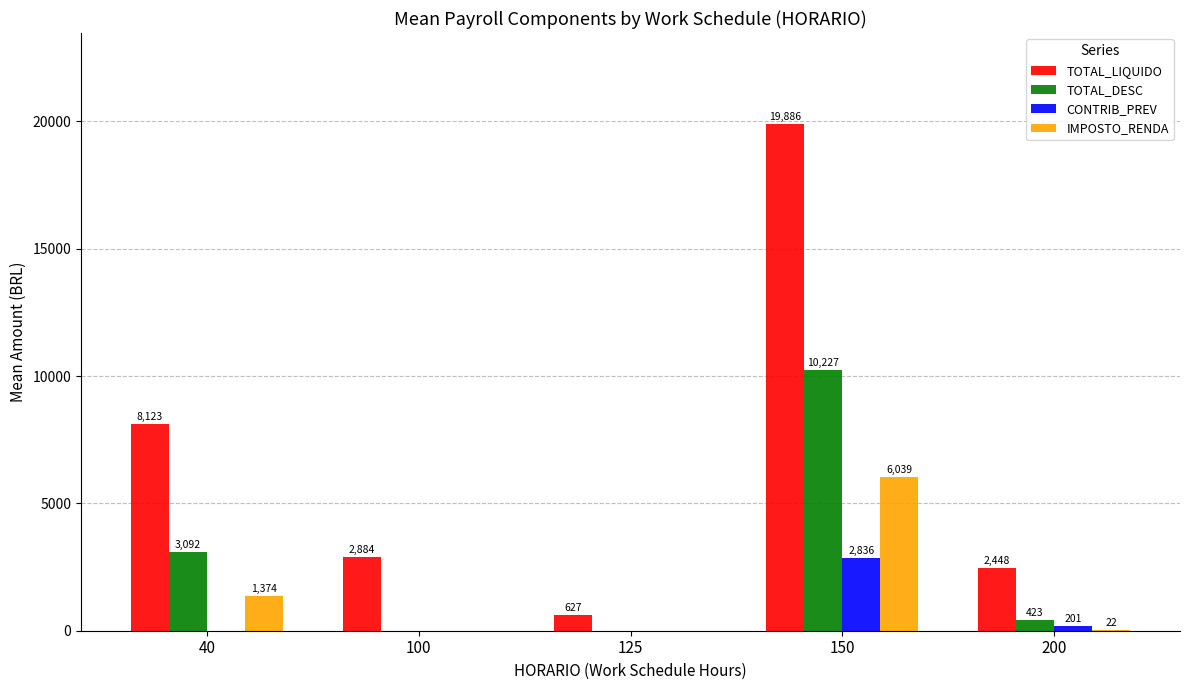

At which label is TOTAL_LIQUIDO closest to 10256?

40